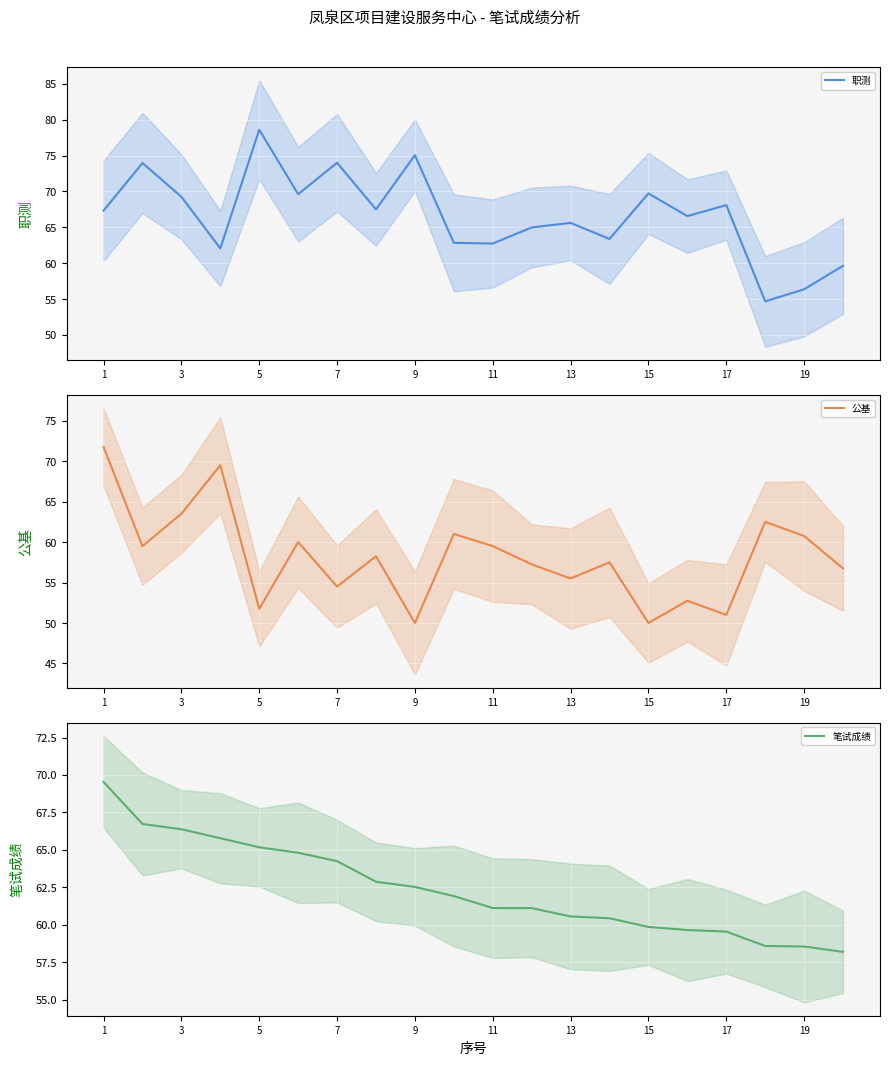

What is the lowest value of the 职测 series?

54.7